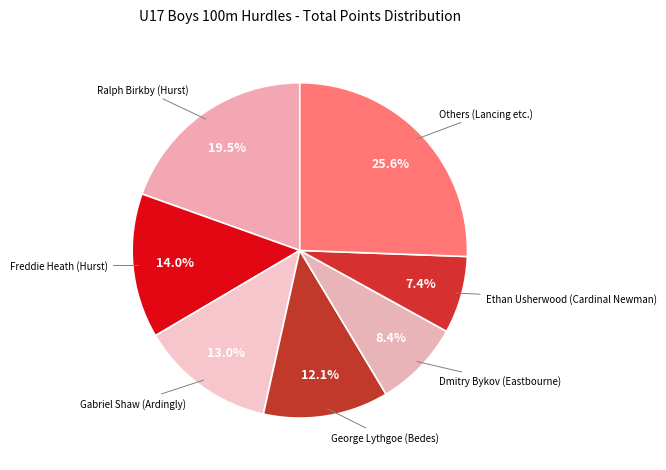

Is Ethan Usherwood (Cardinal Newman) the majority of the pie?

No